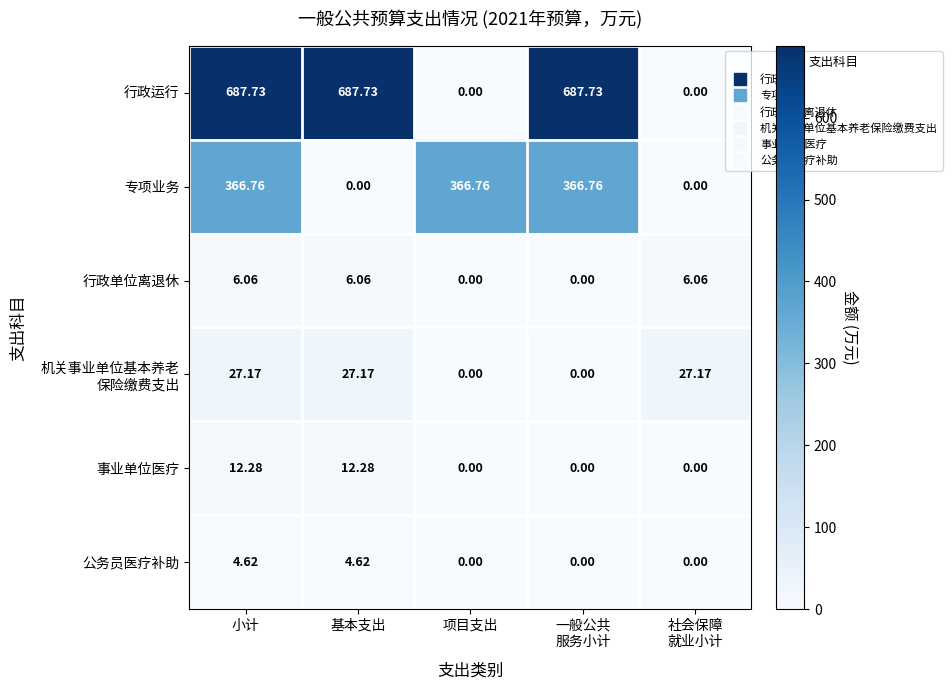

At which category is the sum across all series the highest?

小计